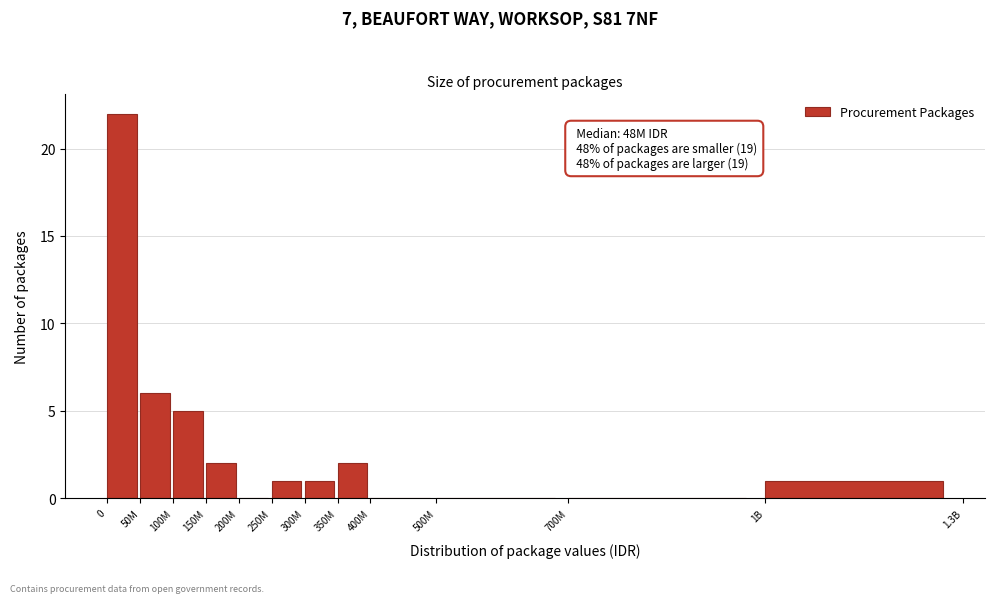

Reading right to left, what are all the values shown in this chart?

1B=1	700M=0	500M=0	400M=0	350M=2	300M=1	250M=1	200M=0	150M=2	100M=5	50M=6	0=22